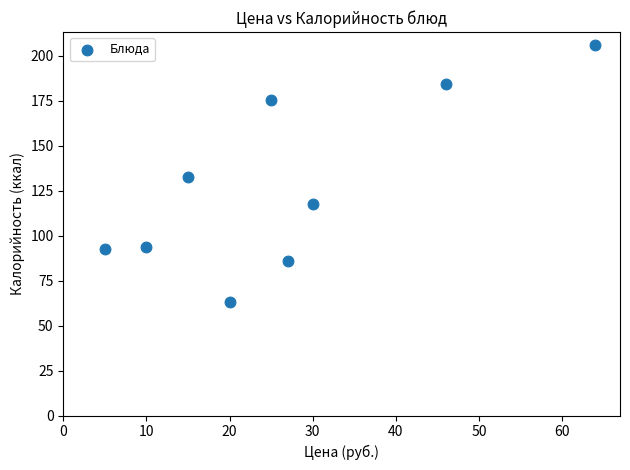

What is the range of X values (max minus min)?

59.0